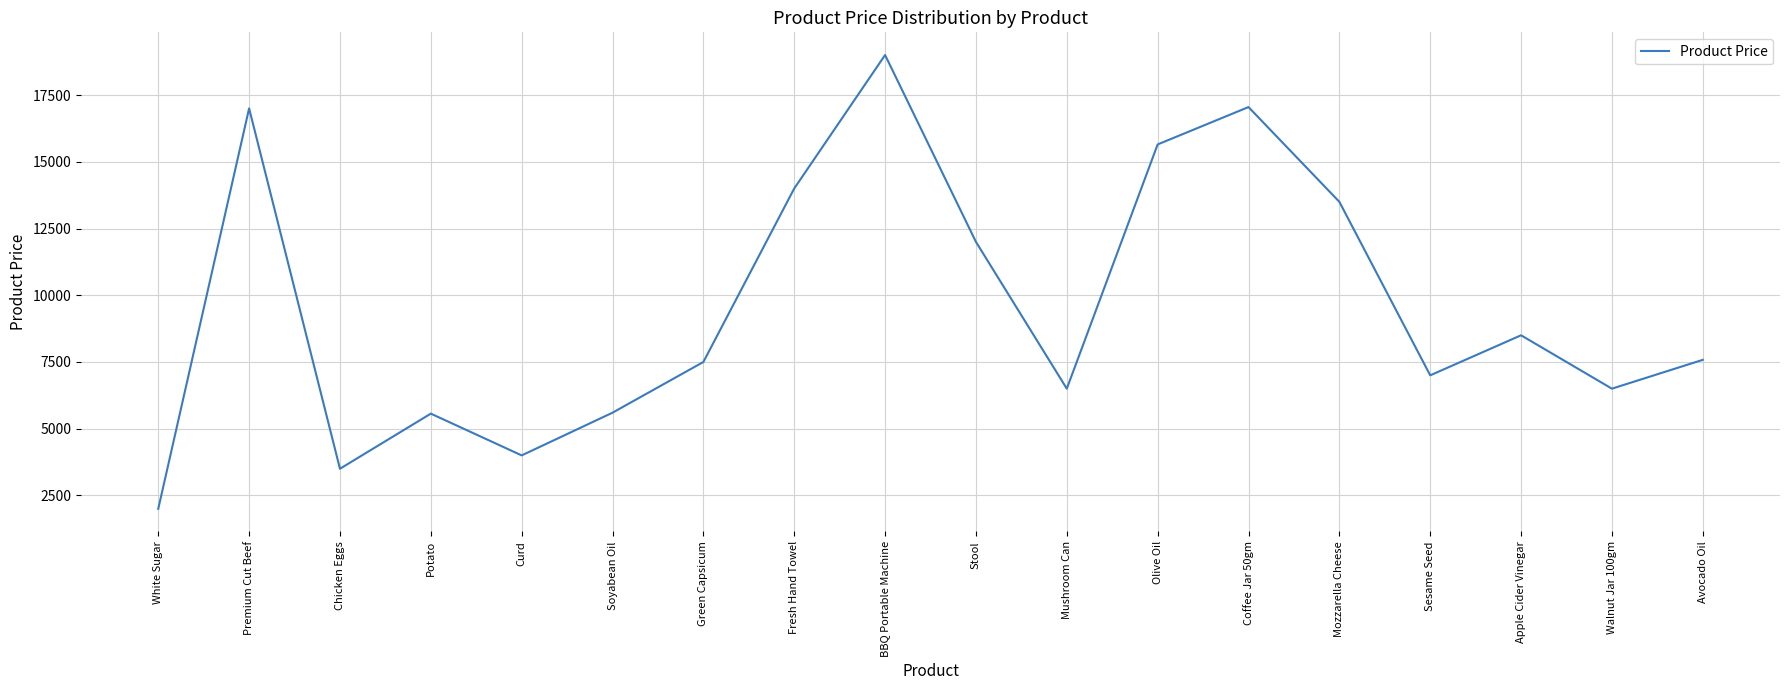

What is the minimum value shown in the chart?

2000